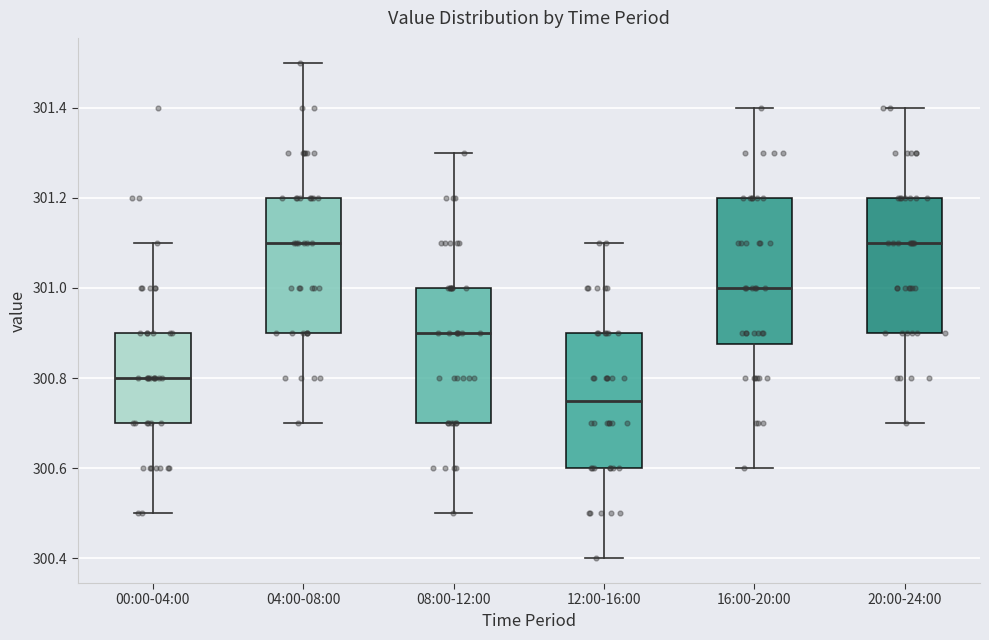

Reading left to right, transcribe this box plot: for each box, give where its median line is, the range the box spans, and where its two whiskers end, as read against the y-axis. The values are not printed on the chart, so give them approximately, as read against the axis.

00:00-04:00: median 300.80, box 300.70 to 300.90, whiskers 300.50 to 301.10
04:00-08:00: median 301.10, box 300.90 to 301.20, whiskers 300.70 to 301.50
08:00-12:00: median 300.90, box 300.70 to 301.00, whiskers 300.50 to 301.30
12:00-16:00: median 300.76, box 300.60 to 300.90, whiskers 300.40 to 301.10
16:00-20:00: median 301.00, box 300.88 to 301.20, whiskers 300.60 to 301.40
20:00-24:00: median 301.10, box 300.90 to 301.20, whiskers 300.70 to 301.40